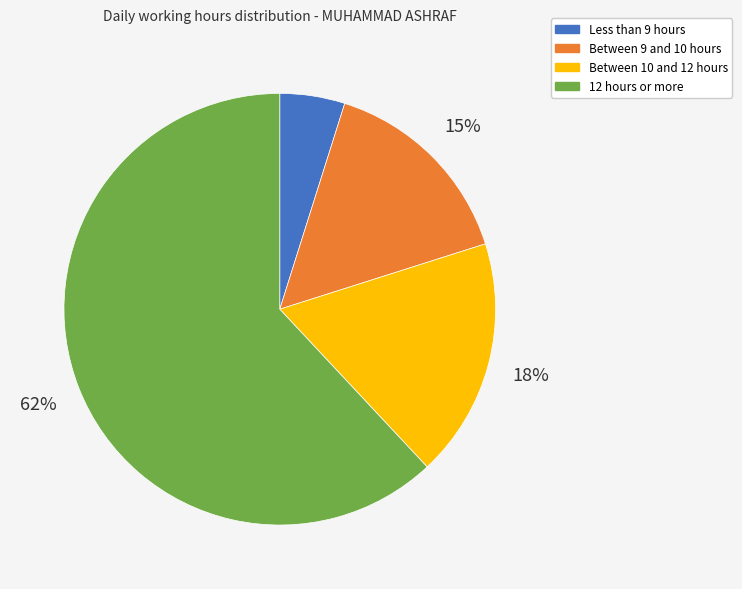

Do Between 10 and 12 hours and Less than 9 hours together represent more than half of the pie?

No